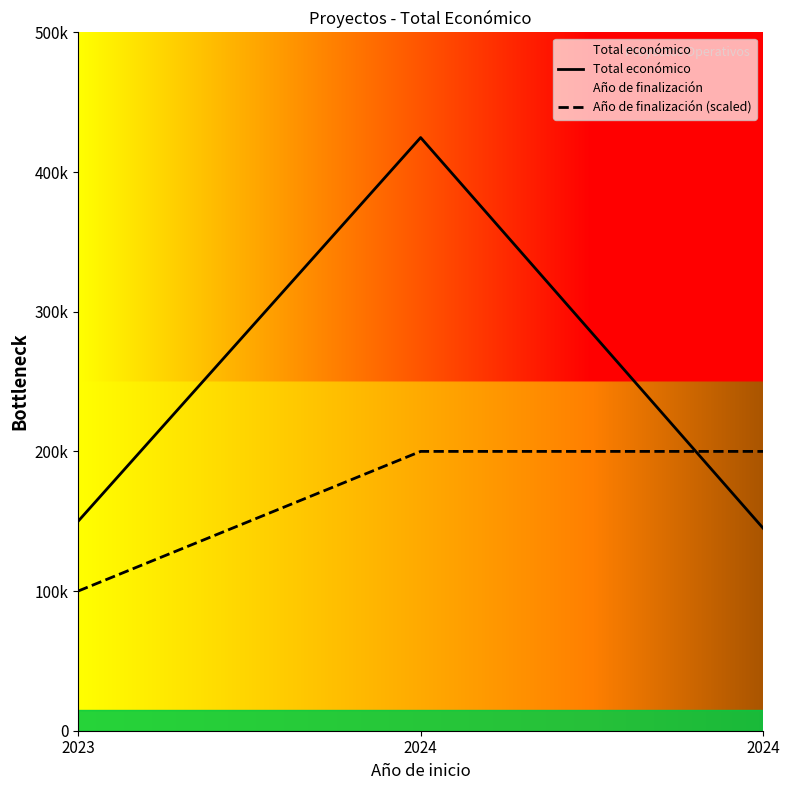

At which category does the chart reach its peak across all series?

2024